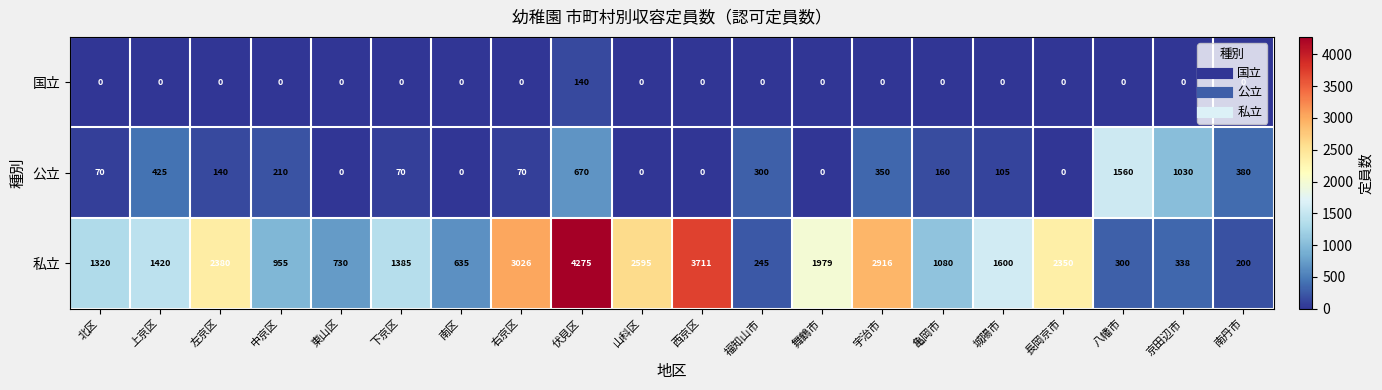

At which label does 私立 reach its peak?

伏見区